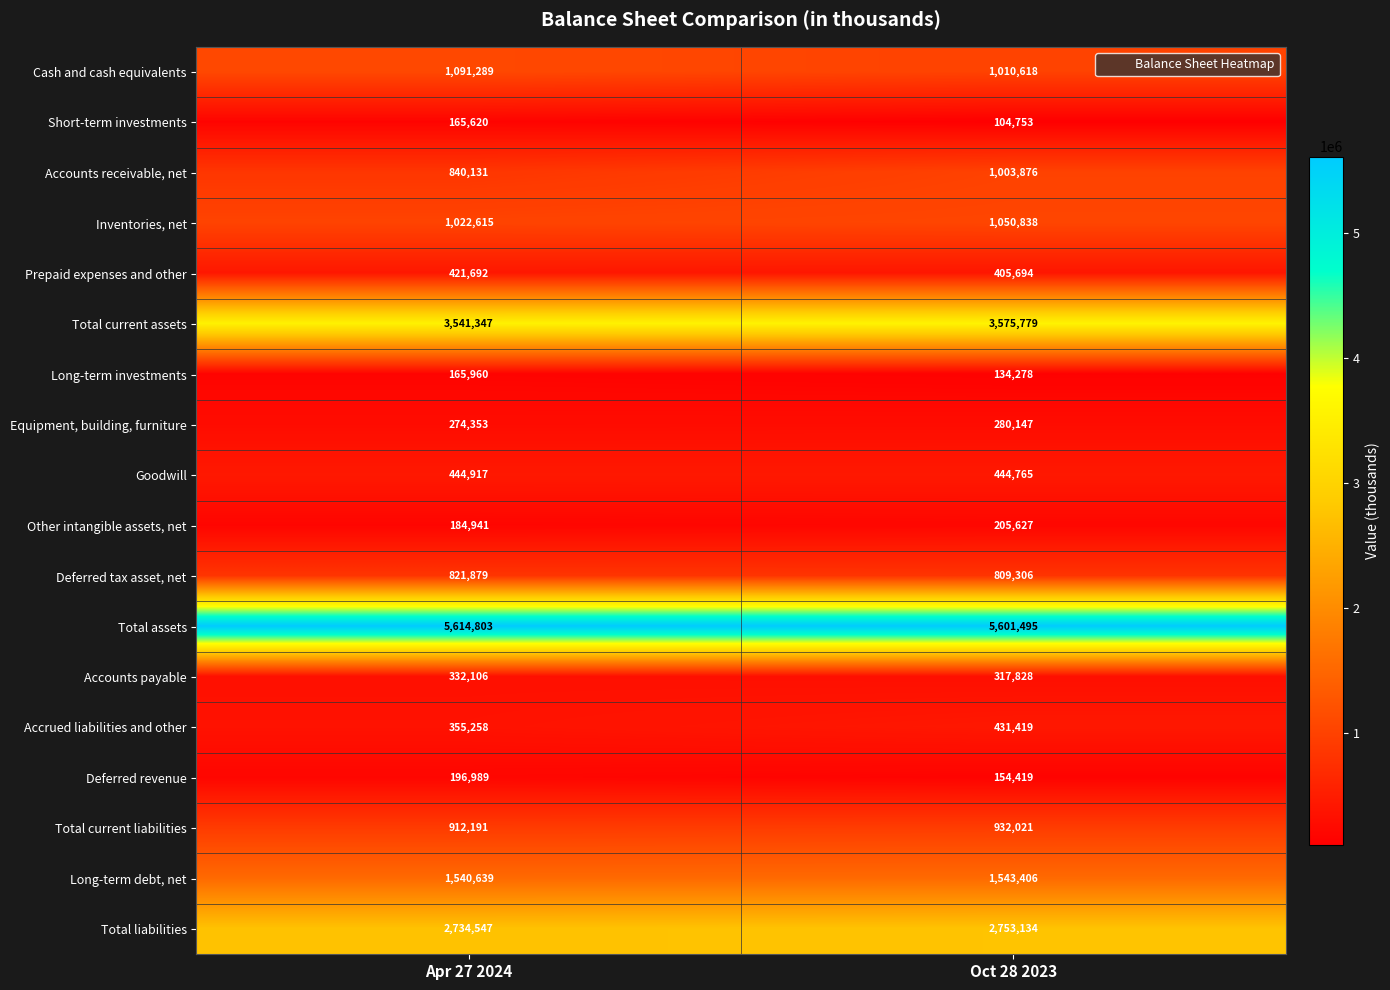

What is the sum of all Cash and cash equivalents values?

2101907